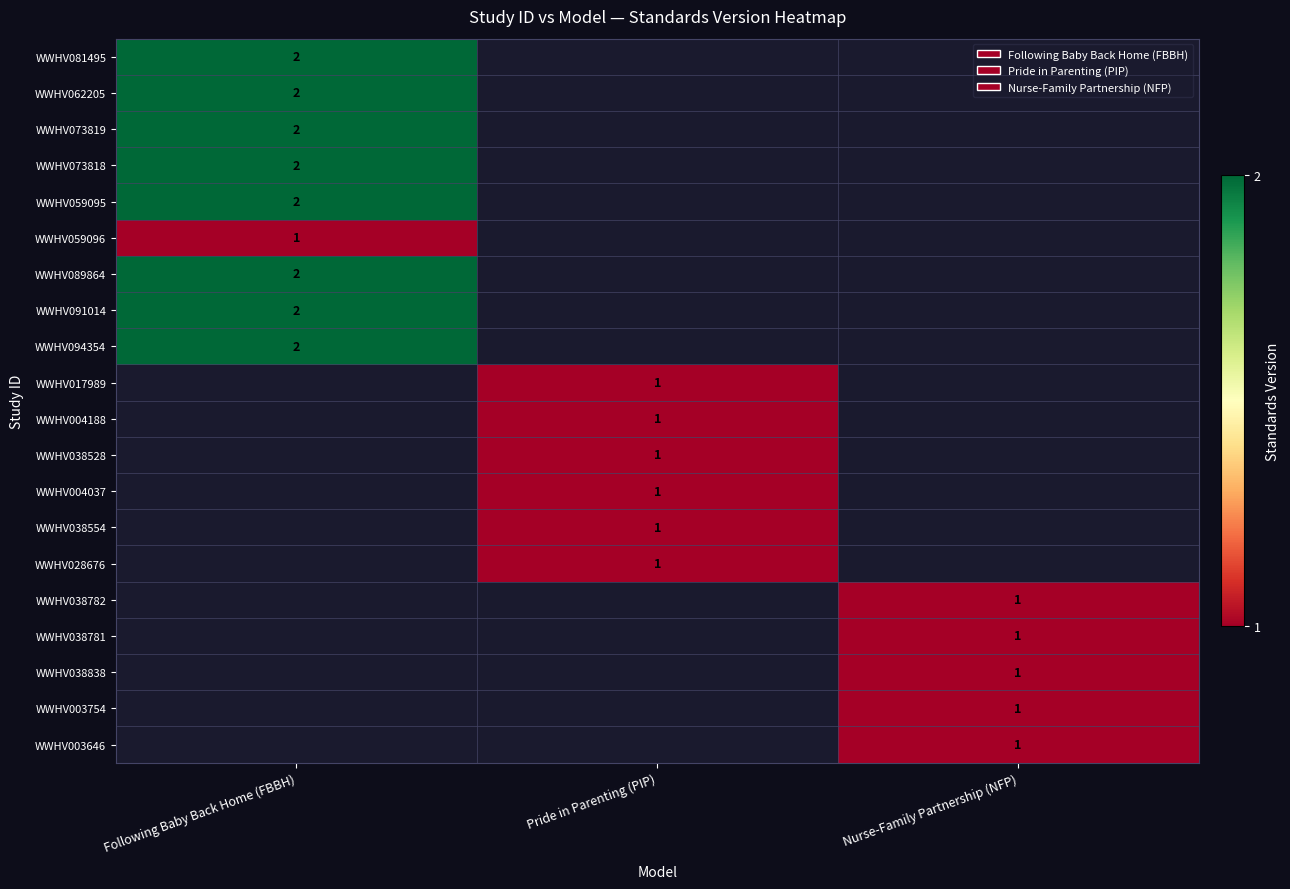

Rank the series at Nurse-Family Partnership (NFP) from highest to lowest value.

WWHV081495, WWHV062205, WWHV073819, WWHV073818, WWHV059095, WWHV059096, WWHV089864, WWHV091014, WWHV094354, WWHV017989, WWHV004188, WWHV038528, WWHV004037, WWHV038554, WWHV028676, WWHV038782, WWHV038781, WWHV038838, WWHV003754, WWHV003646